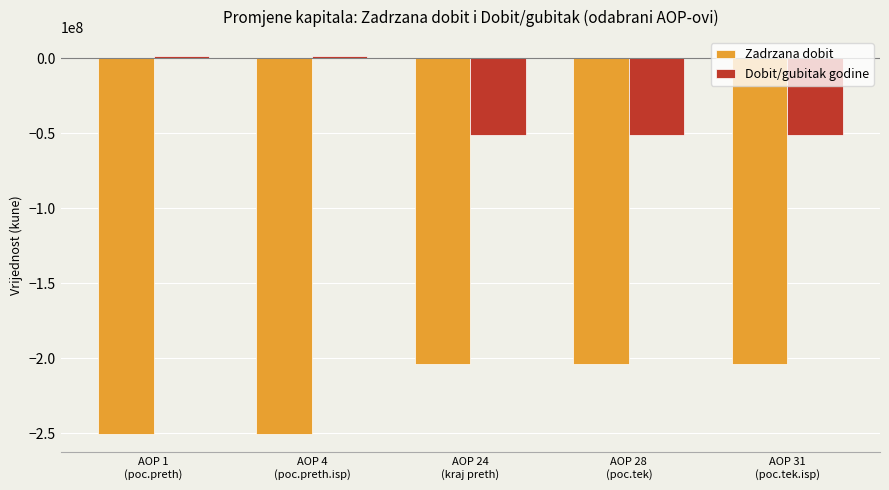

Rank the series at AOP 24
(kraj preth) from lowest to highest value.

Zadrzana dobit, Dobit/gubitak godine